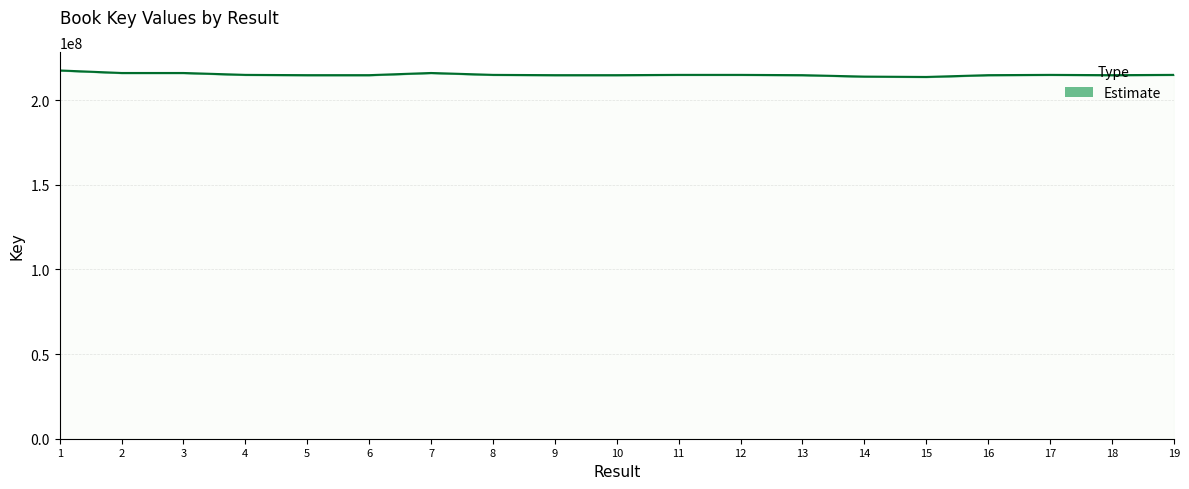

At which label does the data first exceed 214855123?

1